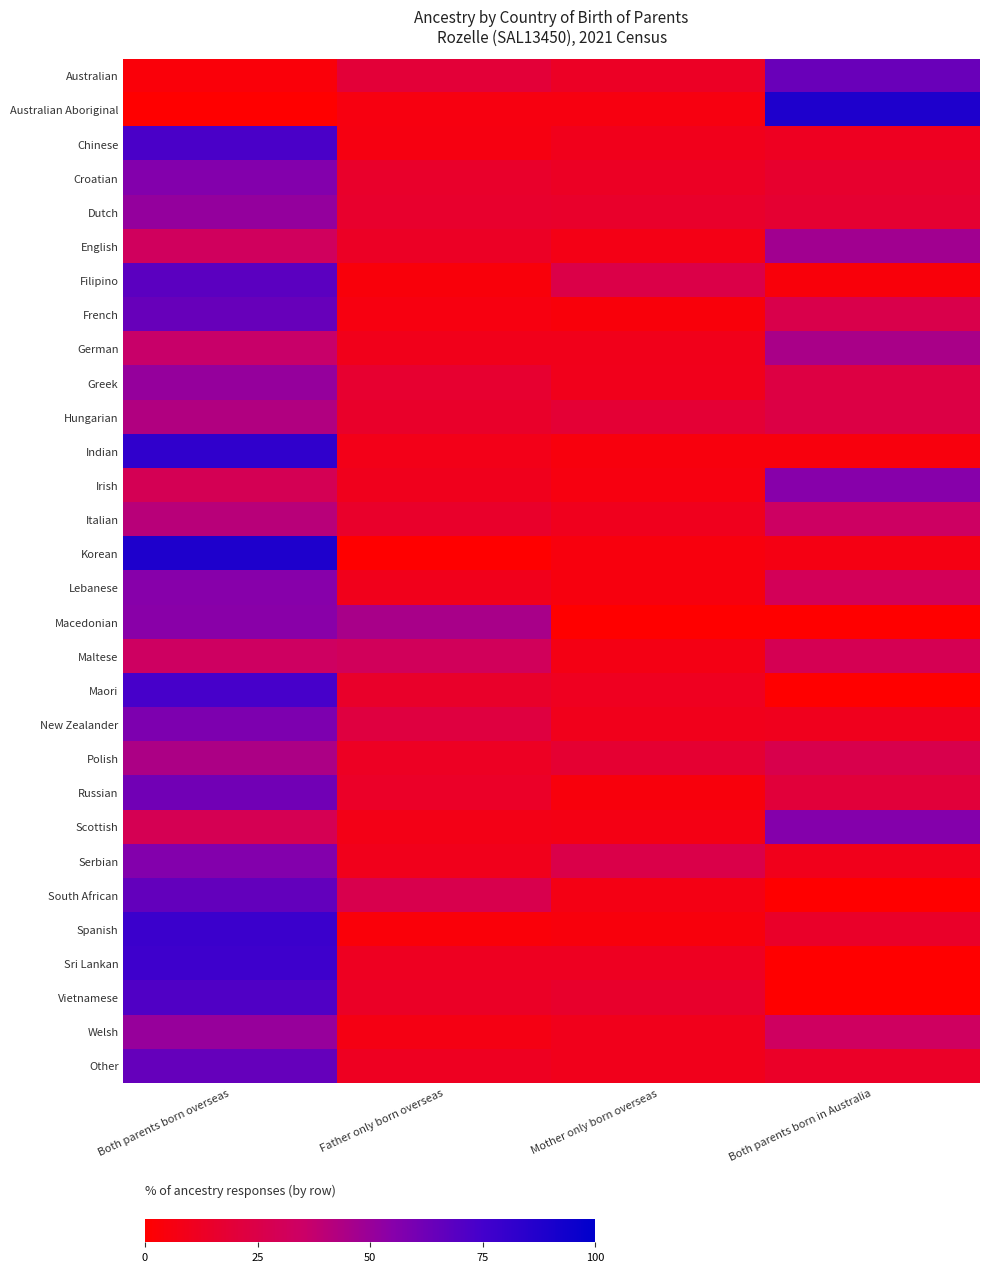

At how many categories does at least one series exceed 42?

3